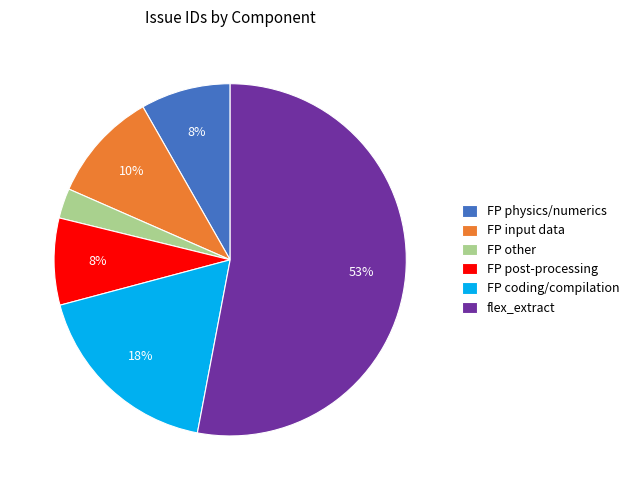

True or false: FP coding/compilation accounts for 18% of the total.

True